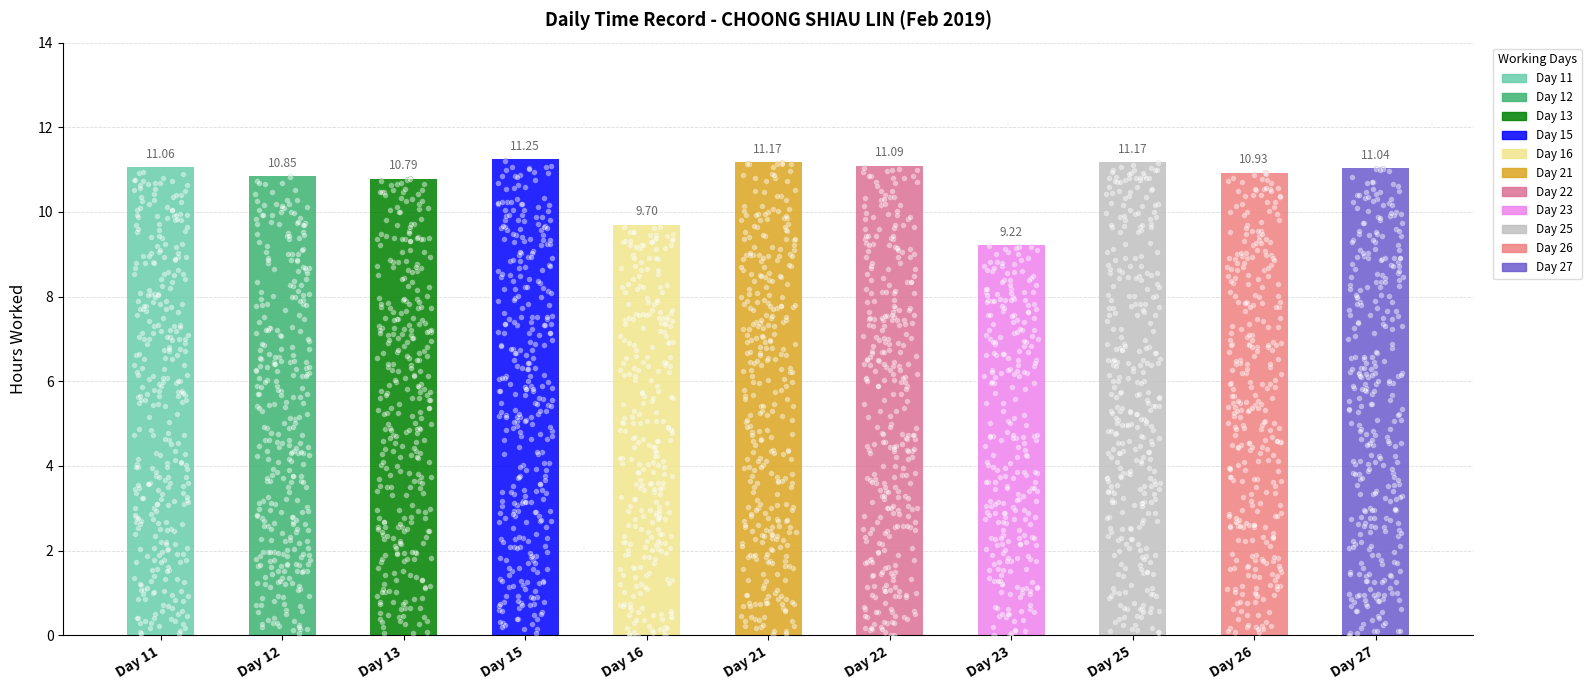

At how many categories does at least one series exceed 2?

11